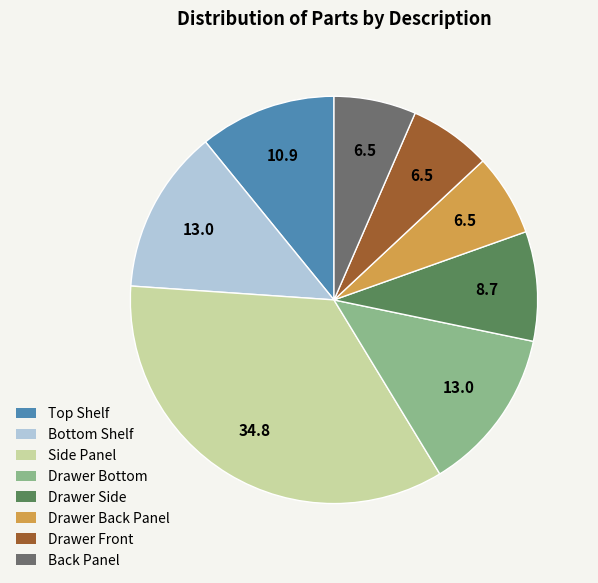

Is there a majority slice in this chart?

No